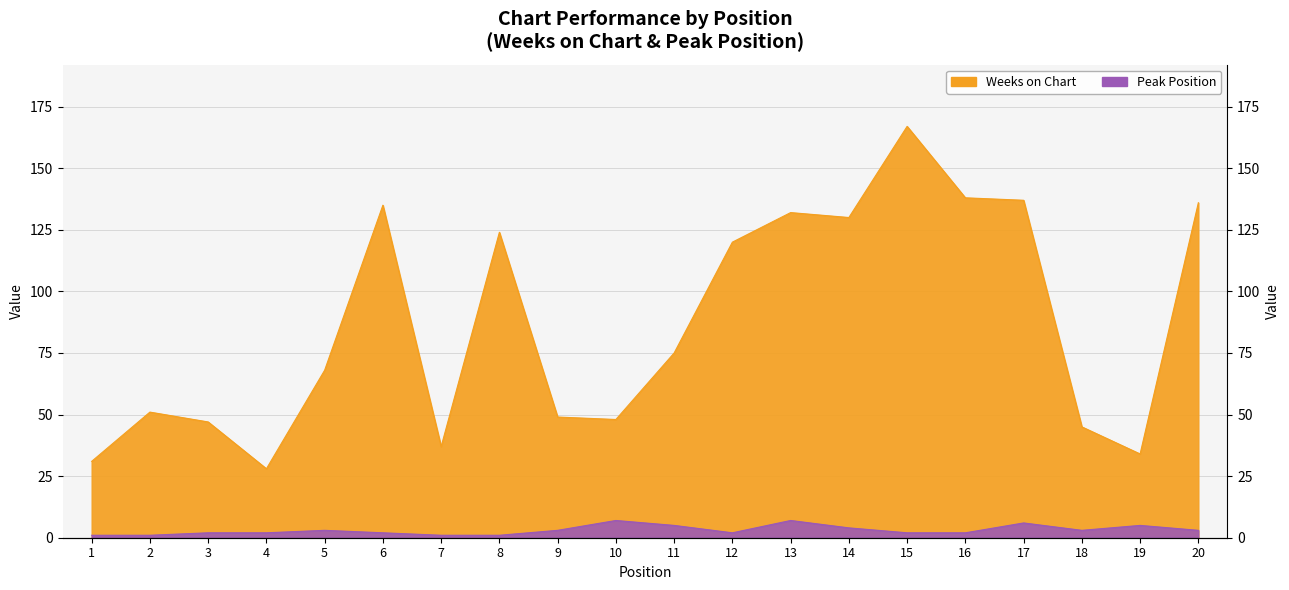

Rank the series by their maximum value, from highest to lowest.

Weeks on Chart, Peak Position